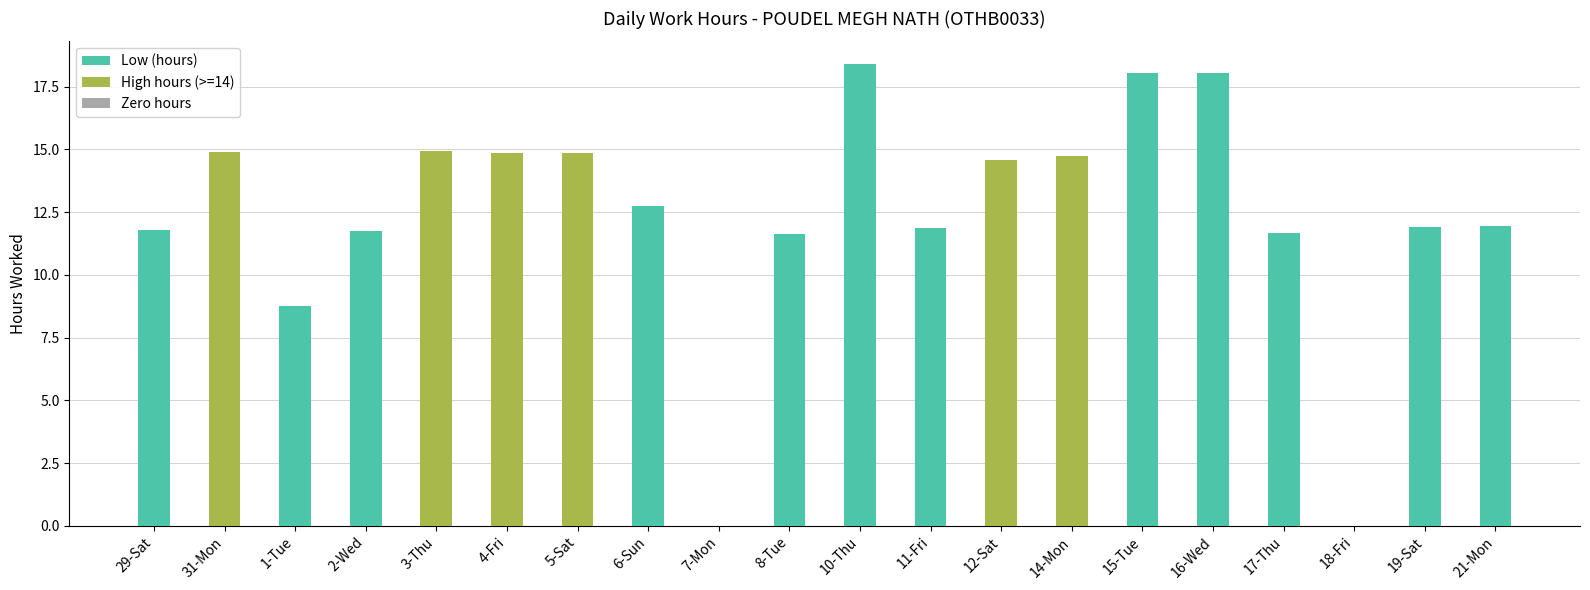

Are the bars horizontal?

No